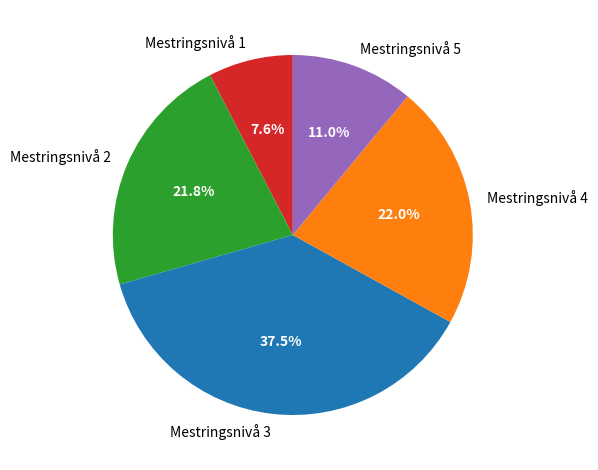

Is it true that Mestringsnivå 5 is 22% of the pie?

False